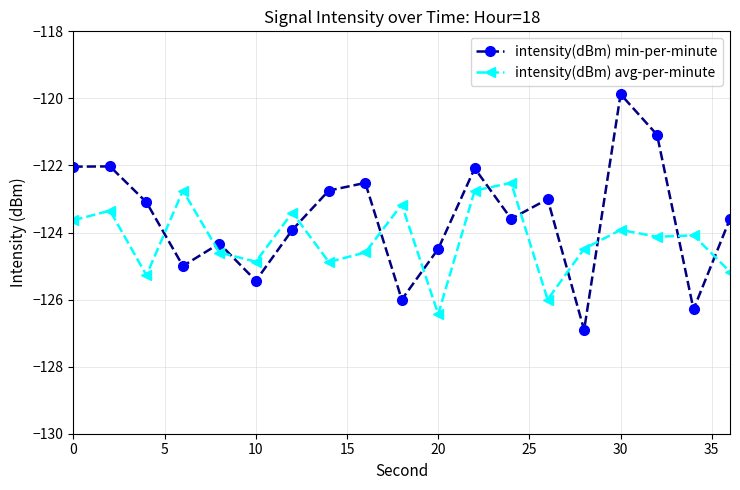

In intensity(dBm) avg-per-minute, how many points are lower than both neighbors (excluding endpoints)?

6